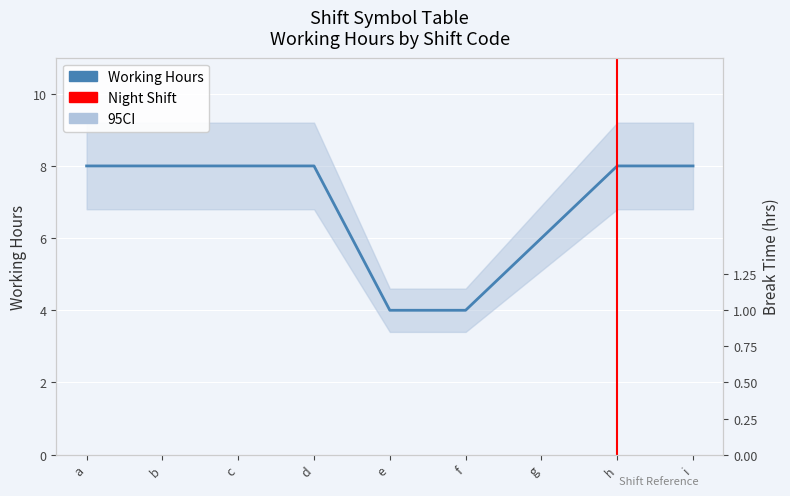

What is the total value across all series at f?

5.0